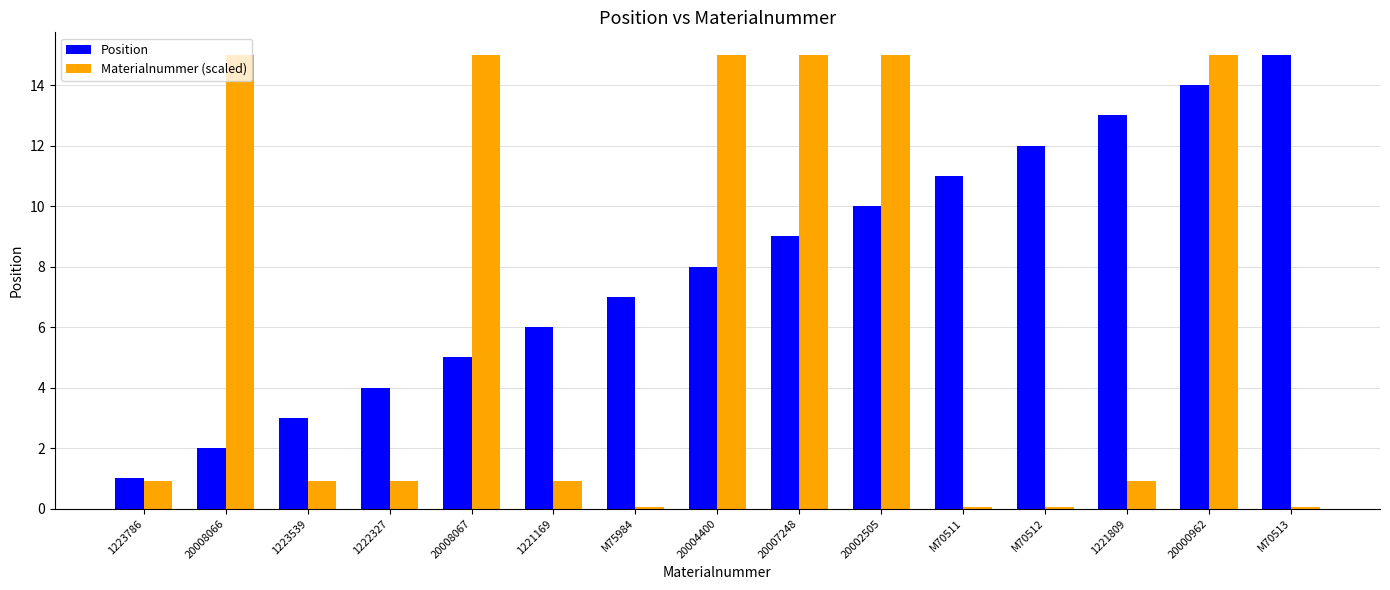

What is the difference between the second highest and minimum values in the Materialnummer (scaled) series?

14.9